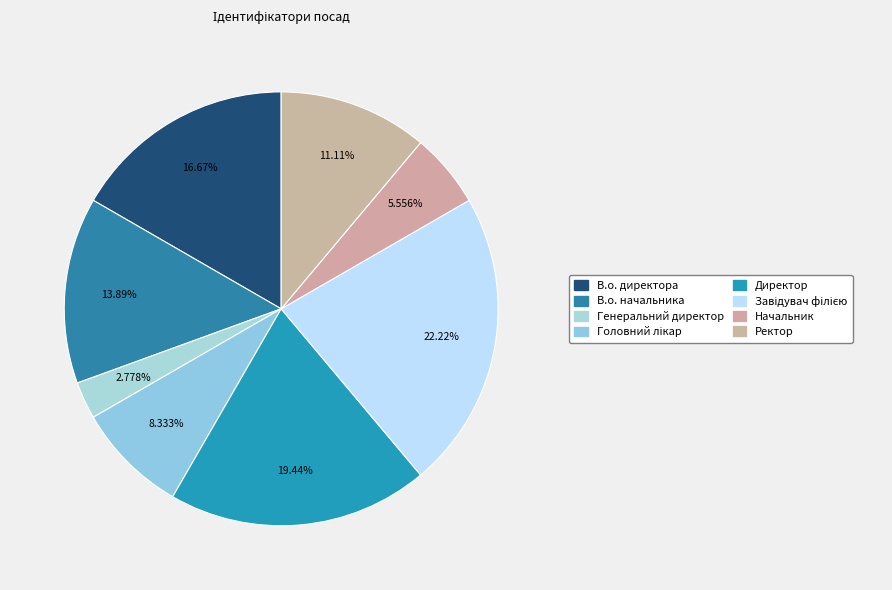

Count the number of slices in the pie.

8